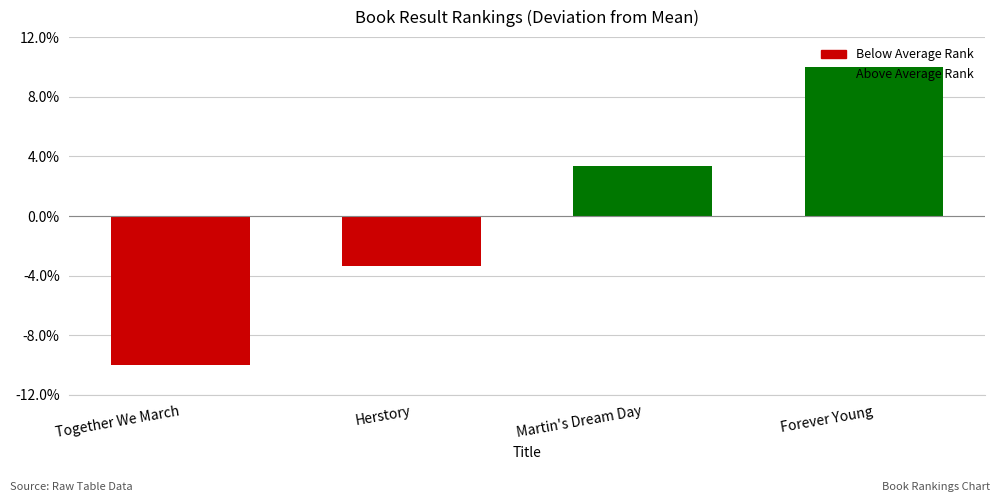

Rank the categories by value from lowest to highest.

Together We March, Herstory, Martin's Dream Day, Forever Young